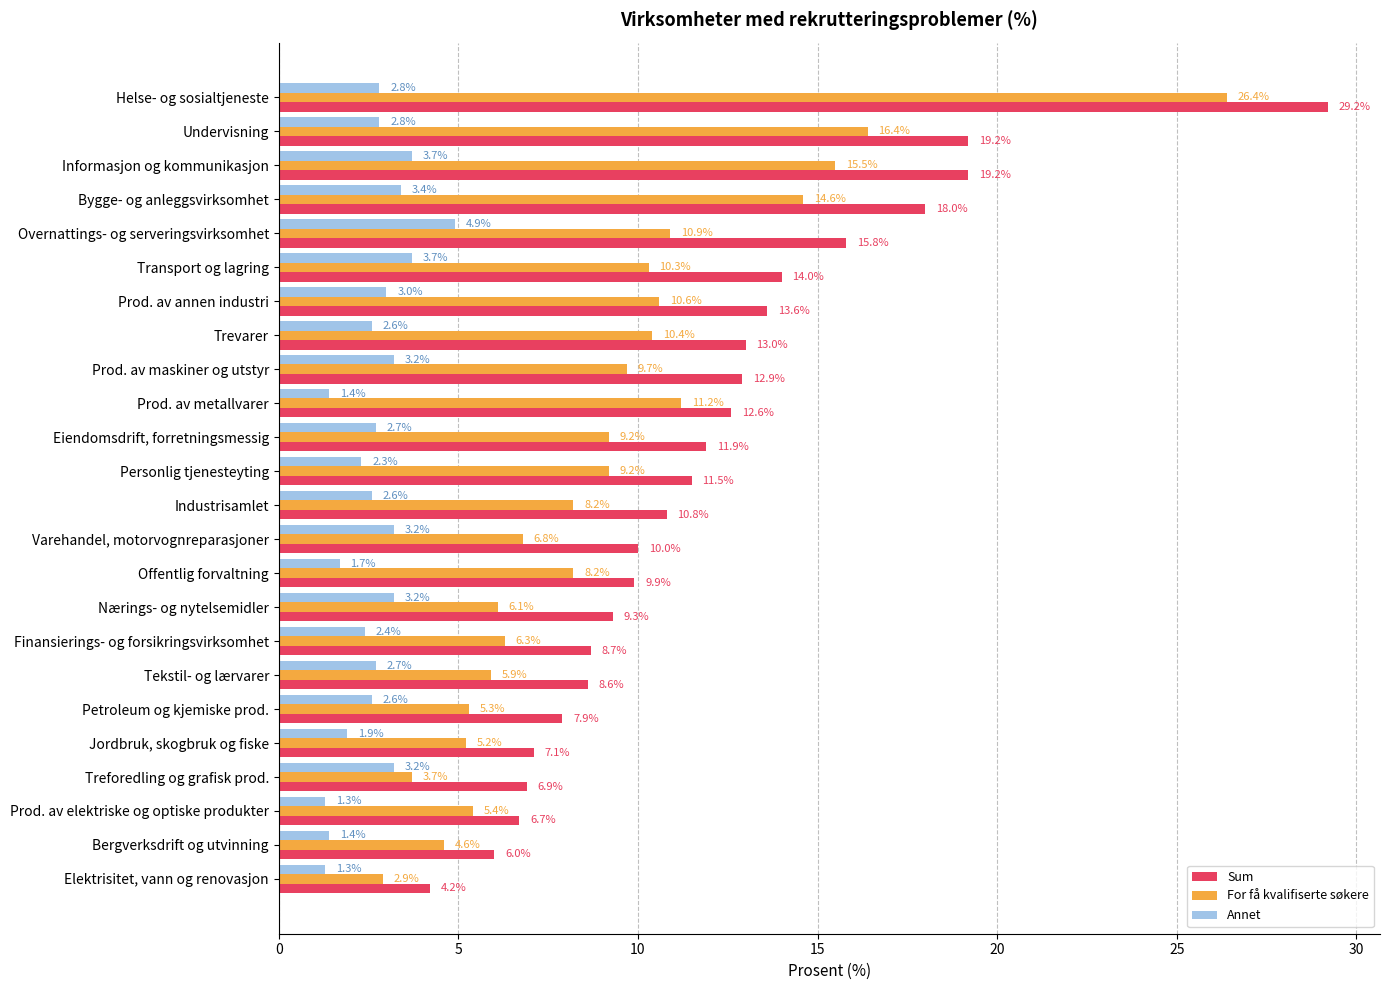

Which series has the widest spread of values?

Sum